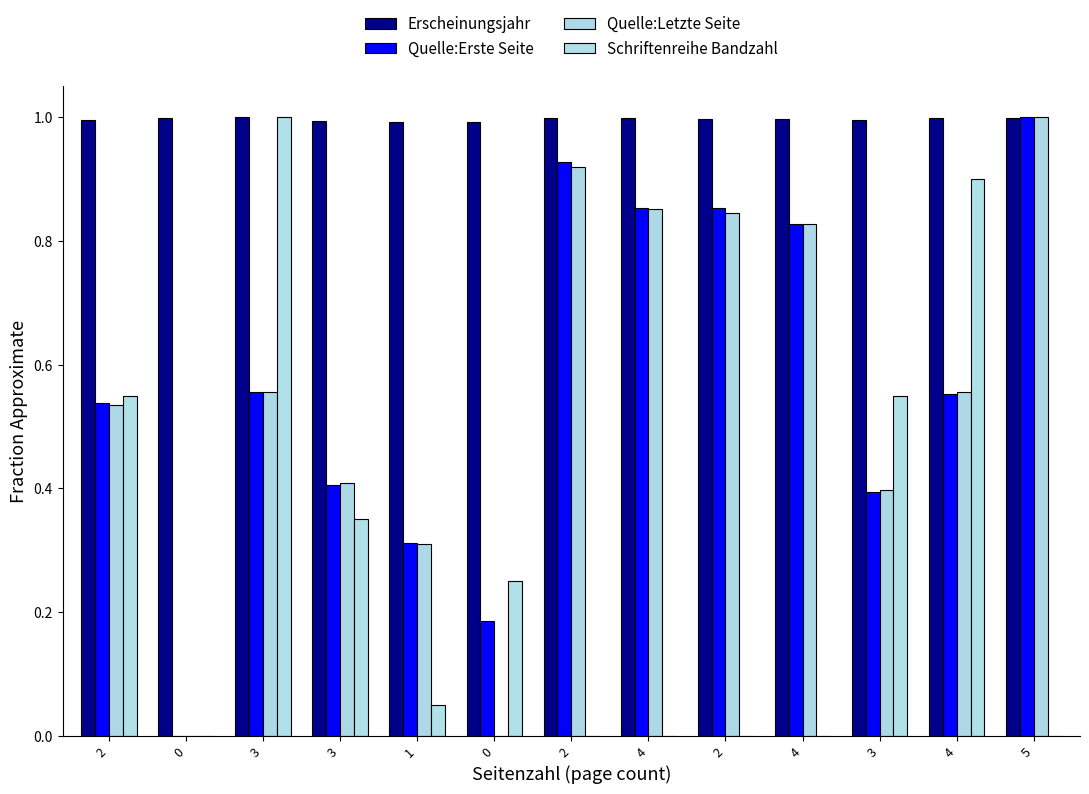

How many data points does each series have?

13